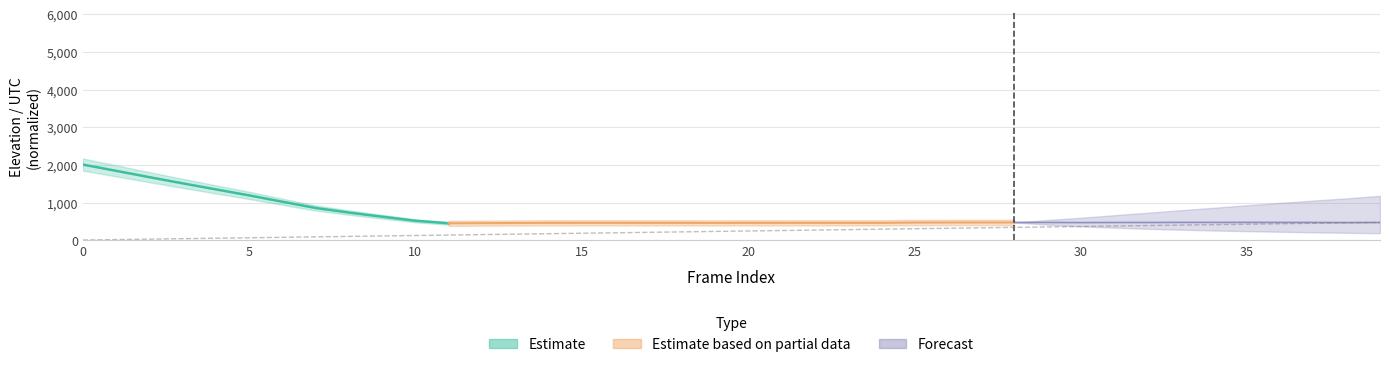

How many data points are less than 248?

20